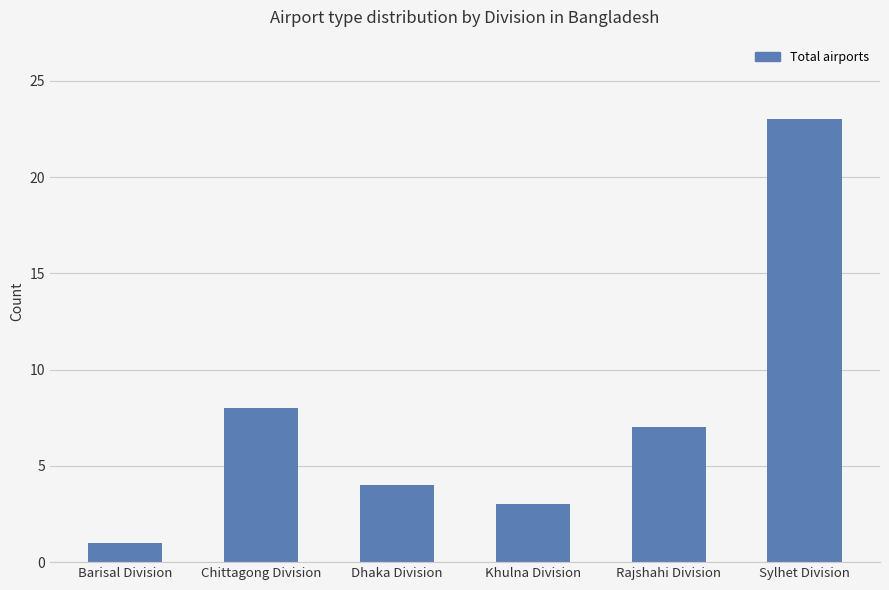

Reading left to right, transcribe all the data shown in this chart.

1	8	4	3	7	23